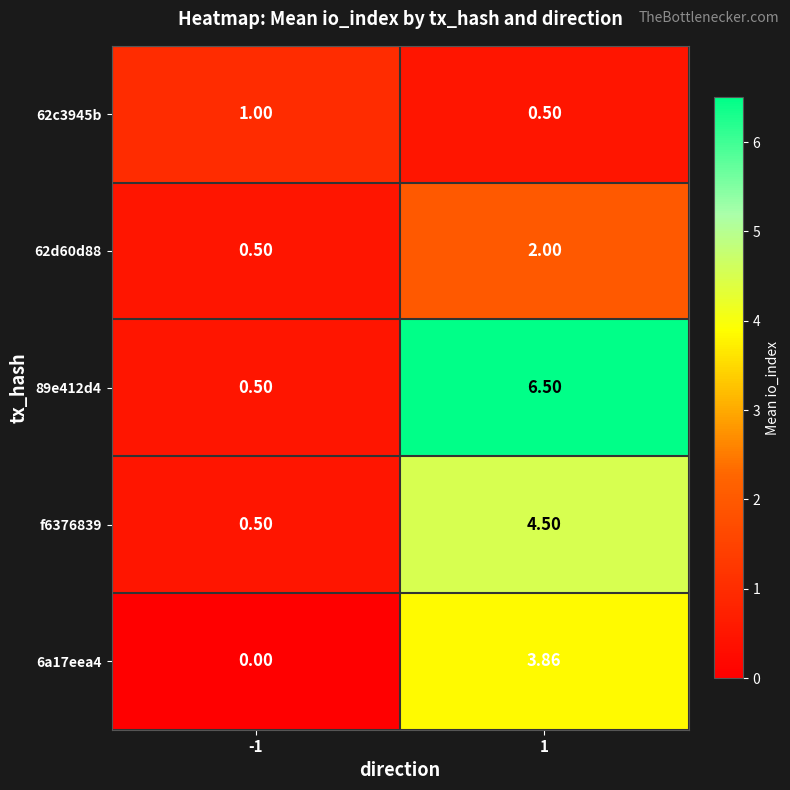

Is the value of 89e412d4 at 1 greater than the value of 62d60d88 at -1?

Yes